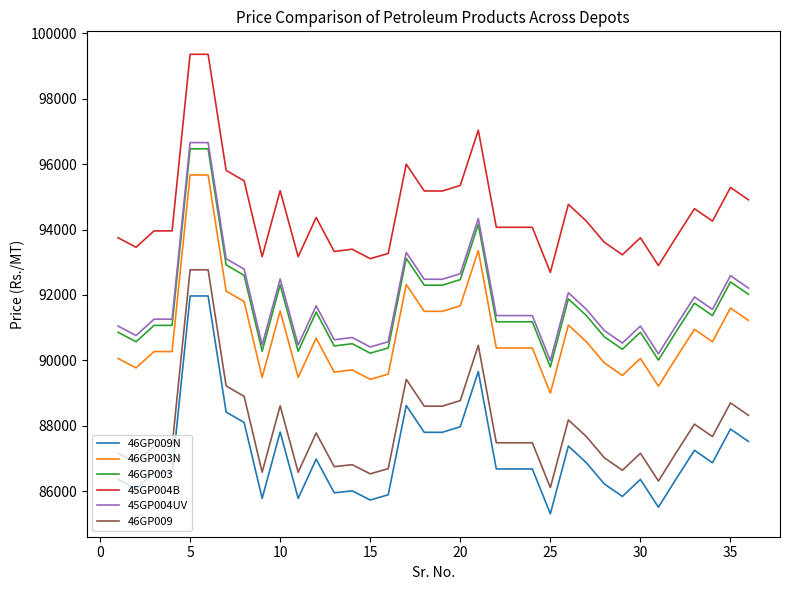

What is the highest value of the 46GP009N series?

91970